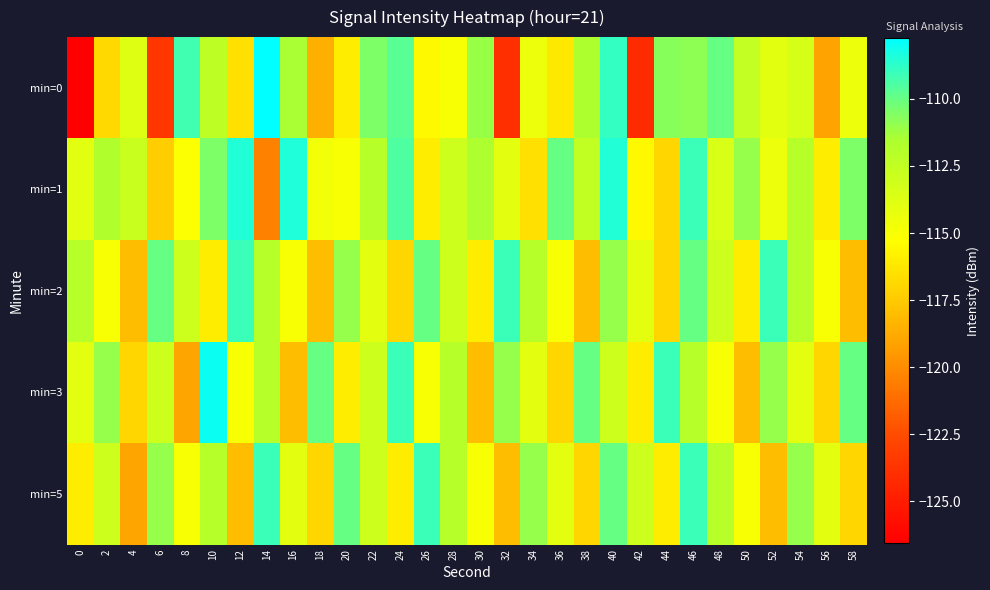

What is the total value across all series at 16?

-566.9